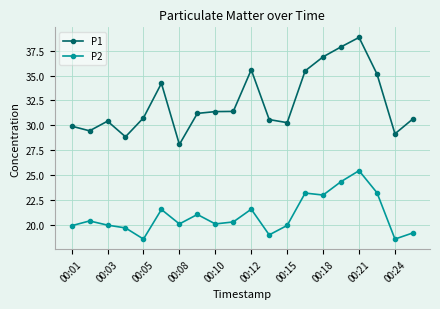

What is the sum of all P1 values?

646.1